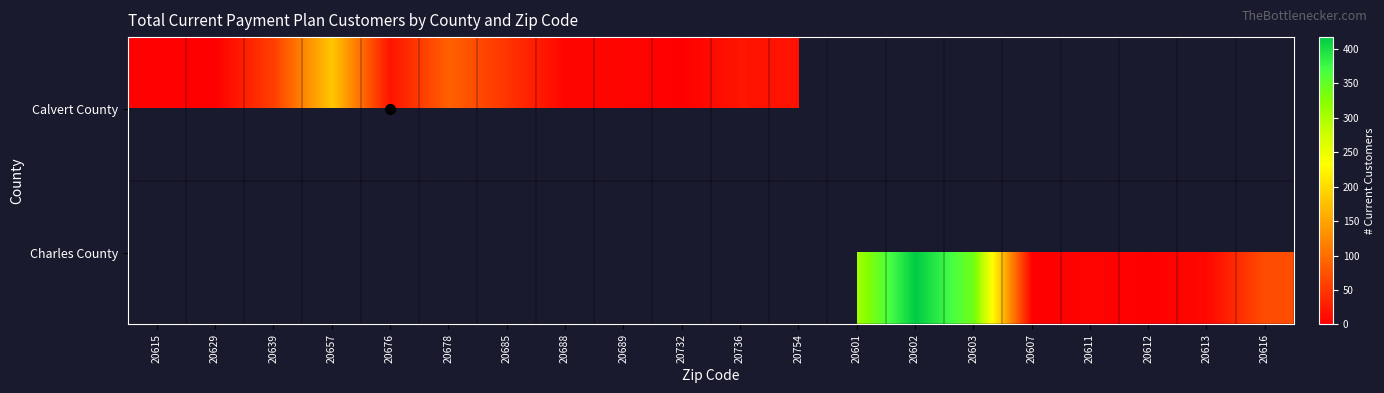

Which has a higher value, 20612 or 20616?

20616